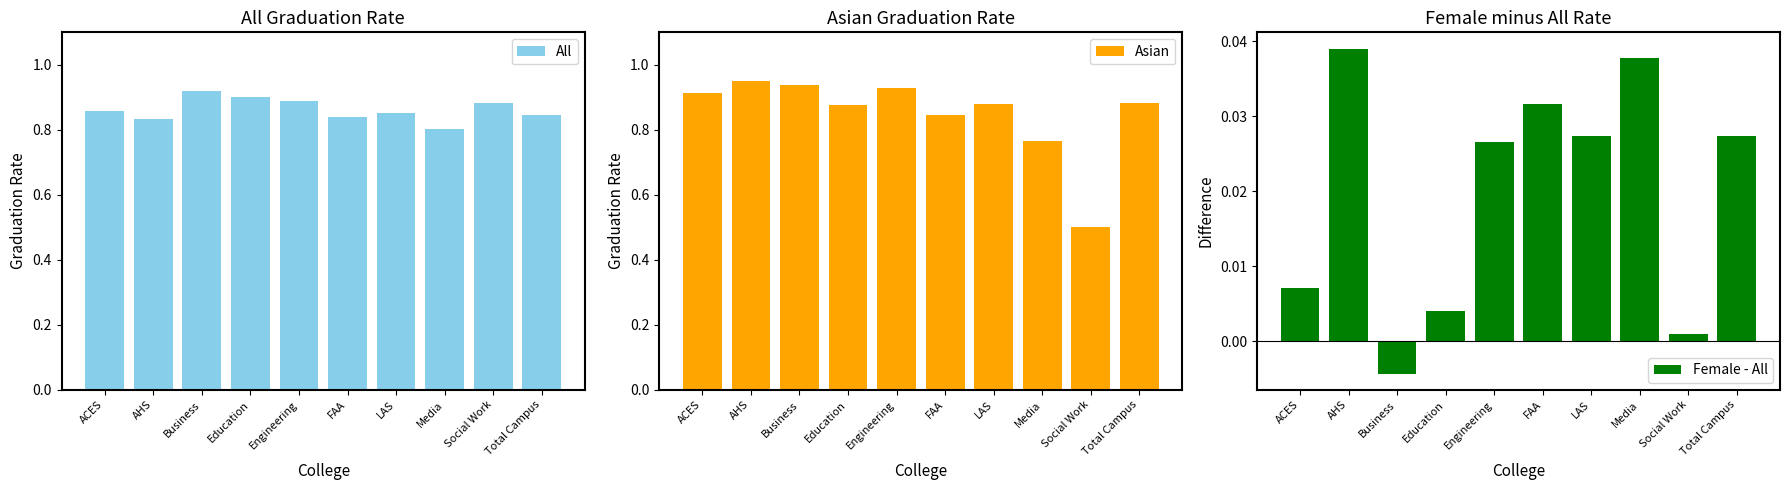

True or false: Female - All has a value of 0.0 at FAA.

False